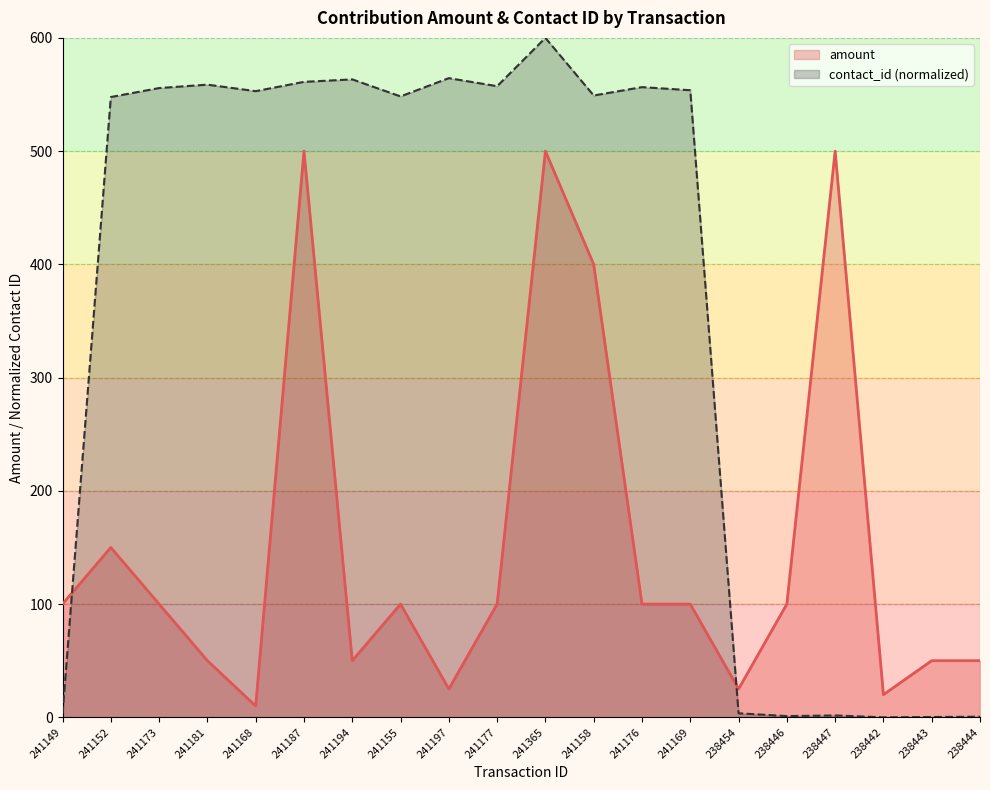

In contact_id, how many points are lower than both neighbors (excluding endpoints)?

6